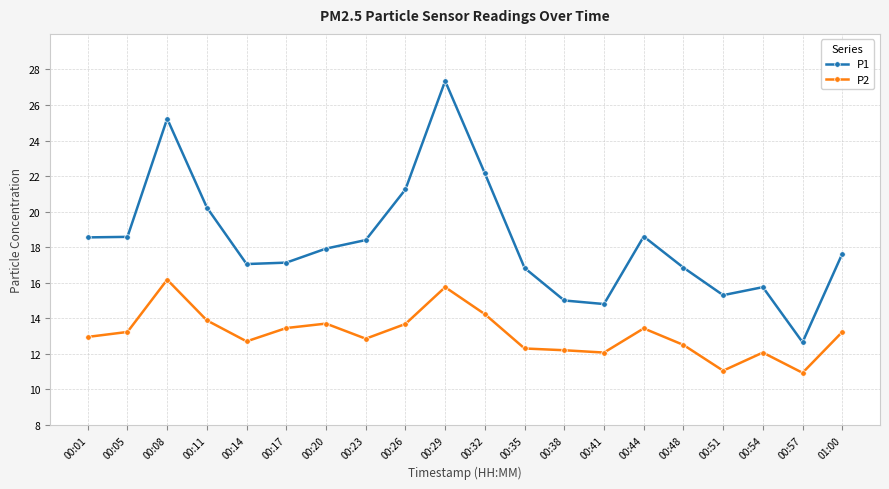

Which series has the largest range (max minus min)?

P1